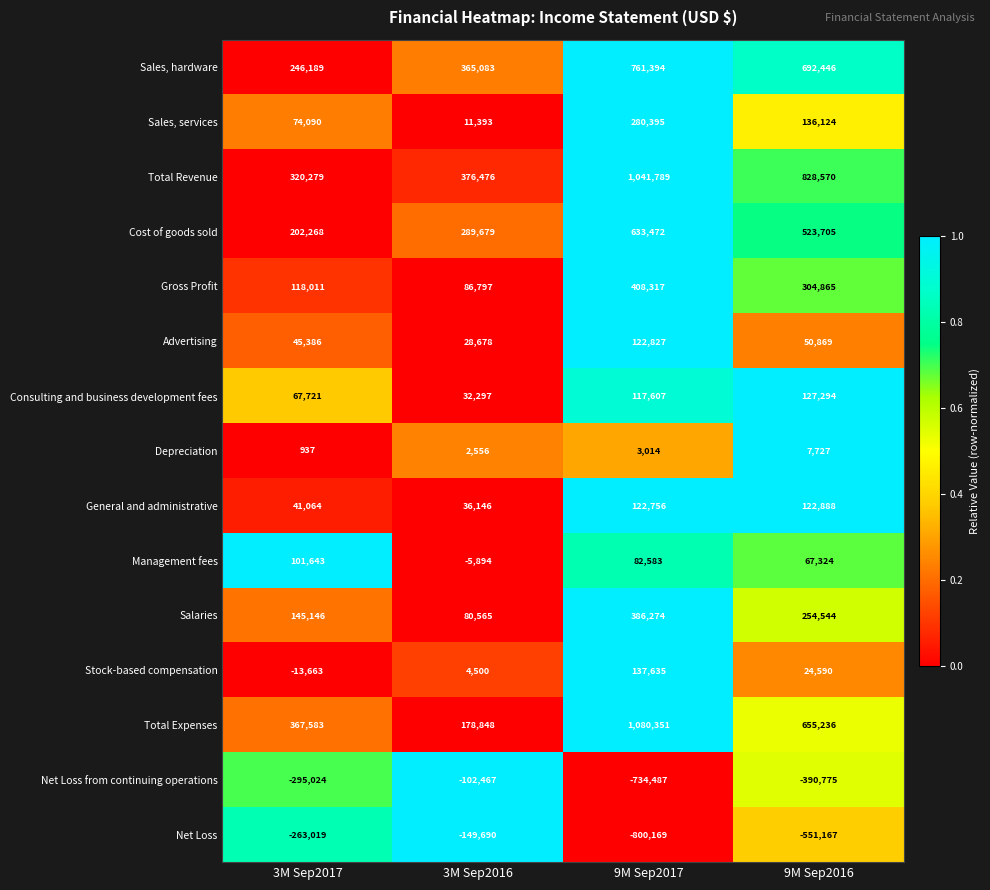

Read the Net Loss from continuing operations value at 3M Sep2016, to the nearest 50.

-102450